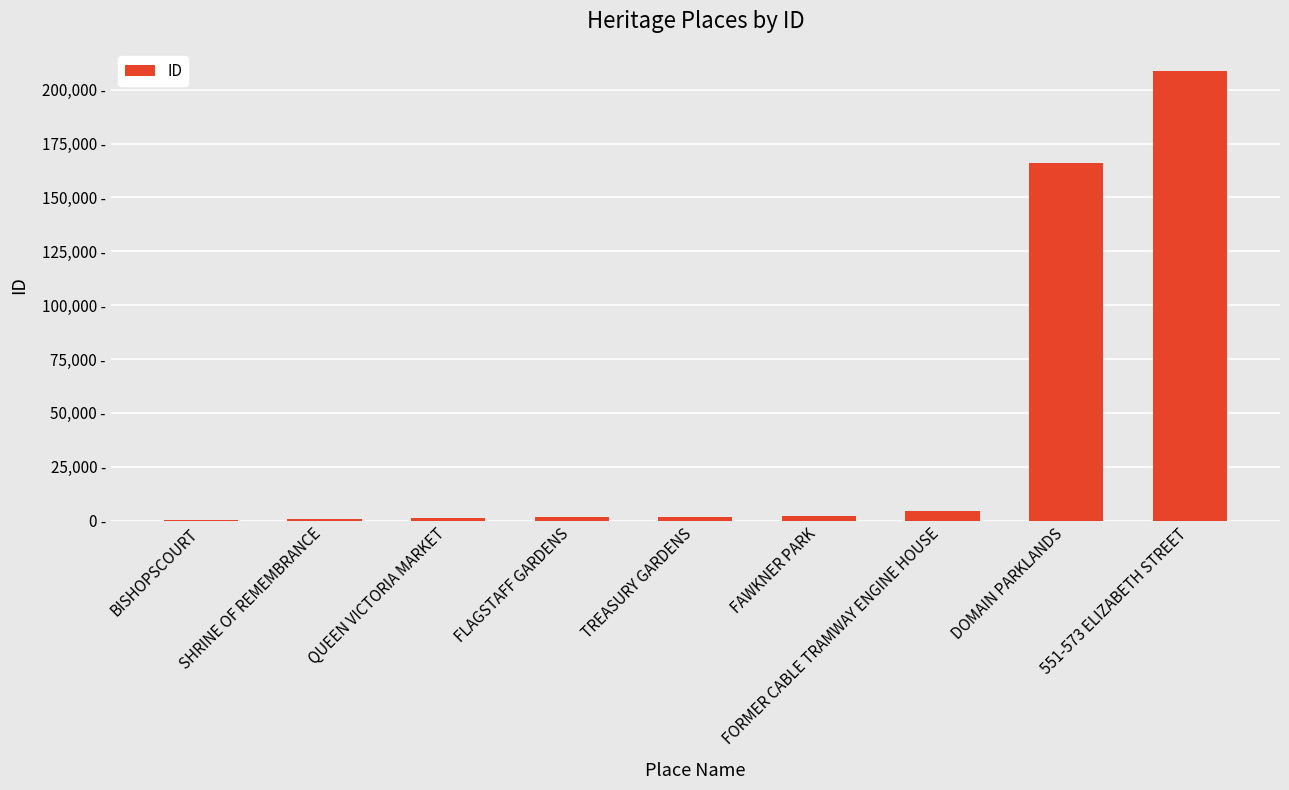

Rank the categories by value from highest to lowest.

551-573 ELIZABETH STREET, DOMAIN PARKLANDS, FORMER CABLE TRAMWAY ENGINE HOUSE, FAWKNER PARK, TREASURY GARDENS, FLAGSTAFF GARDENS, QUEEN VICTORIA MARKET, SHRINE OF REMEMBRANCE, BISHOPSCOURT